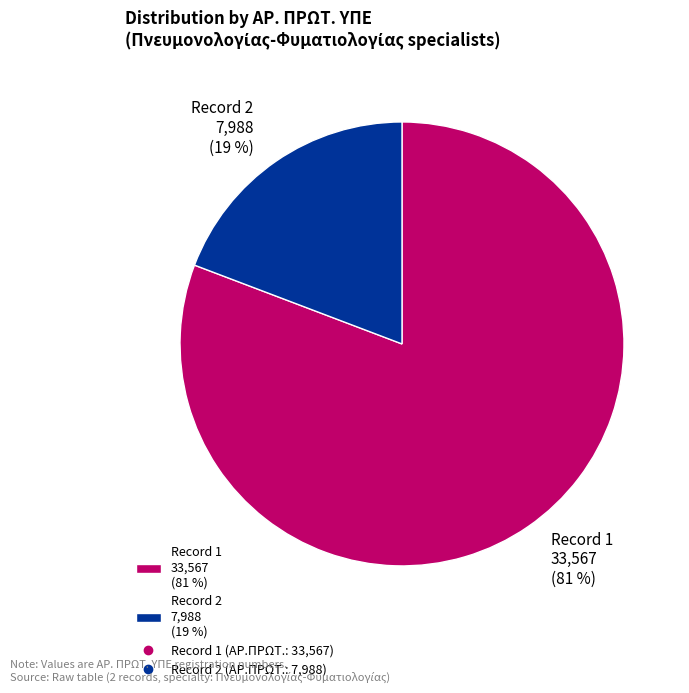

What percentage is the Record 2 7,988 (19 %) slice, to the nearest percent?

19%